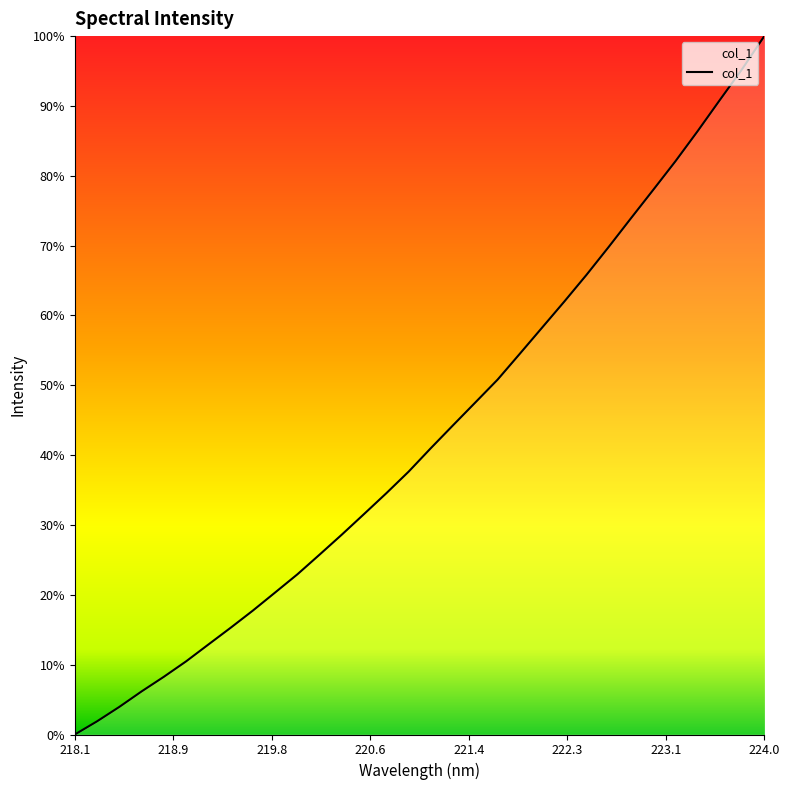

Is this an area chart (filled region under the line)?

Yes